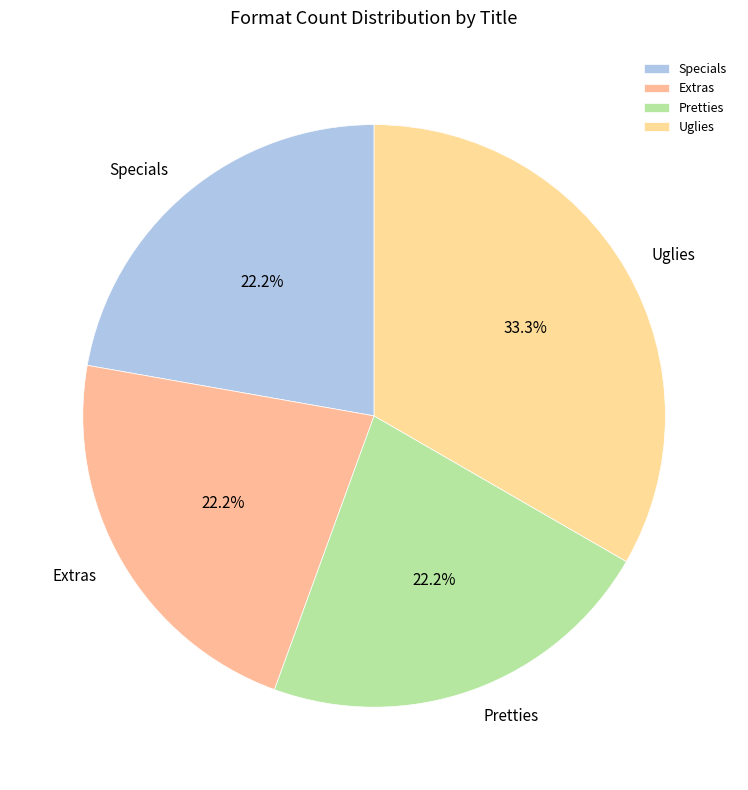

To the nearest percent, what is the average slice percentage?

25%